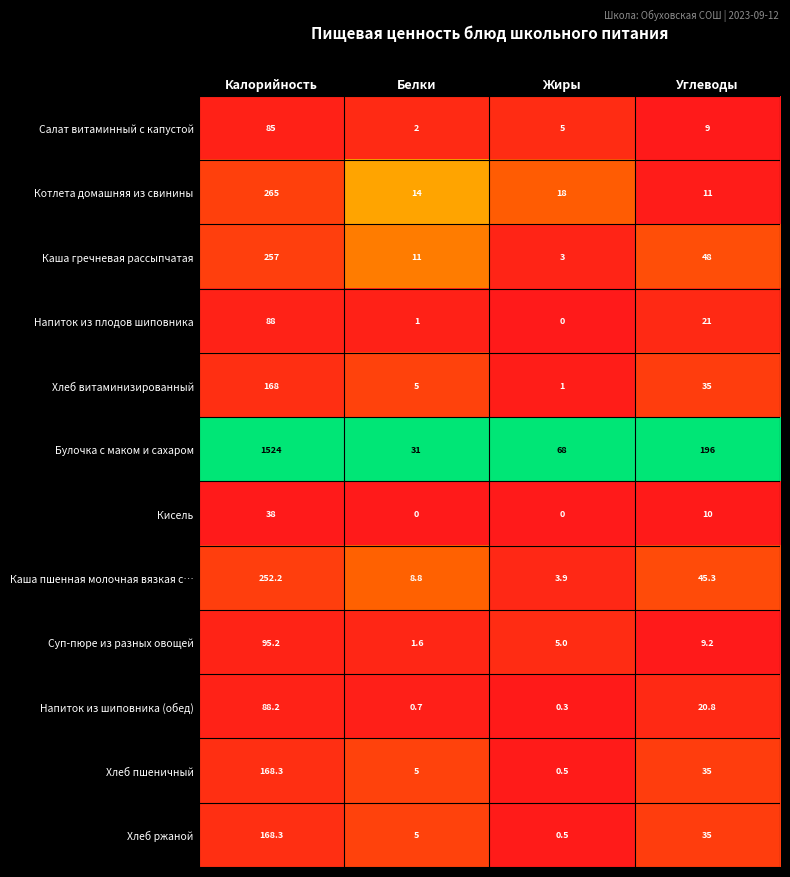

Which series has the largest range (max minus min)?

Булочка с маком и сахаром